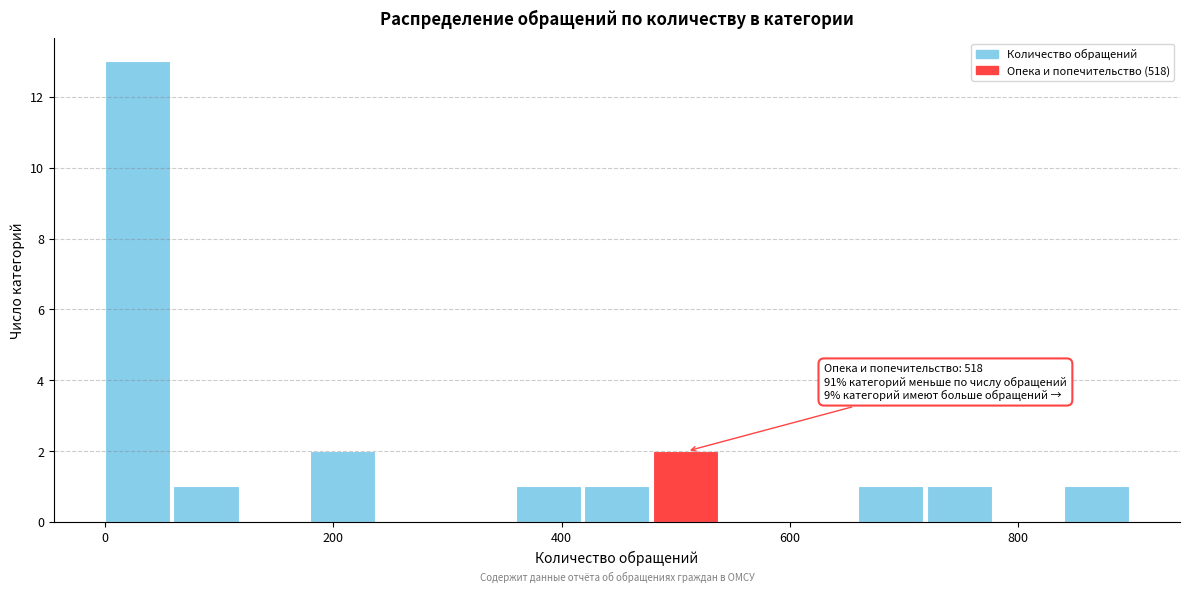

Read against the x-axis, roughly where is the centre of the tallest bar?

20